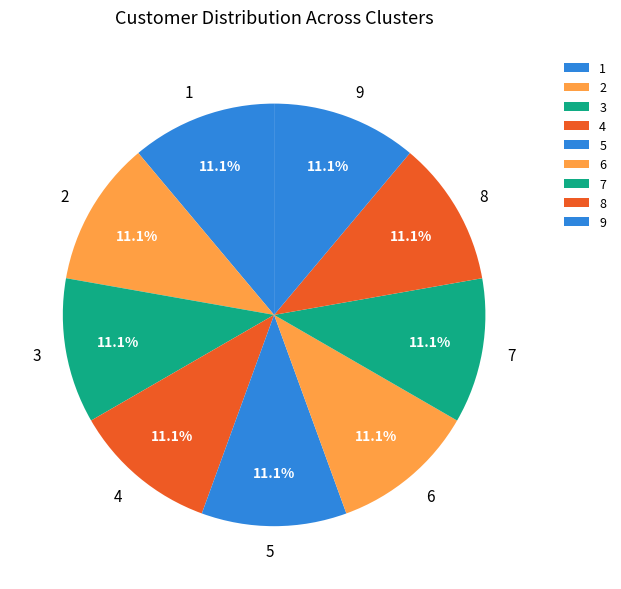

Count the number of slices in the pie.

9